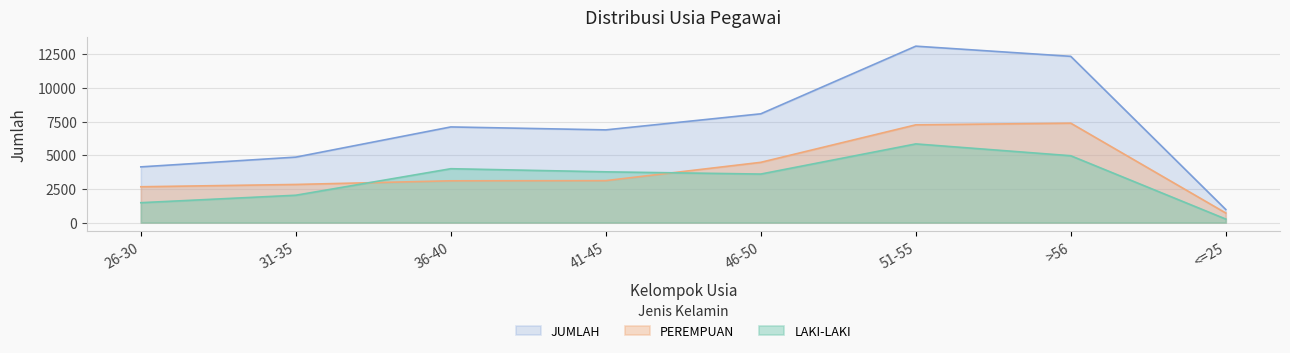

True or false: JUMLAH and LAKI-LAKI intersect in this chart.

False